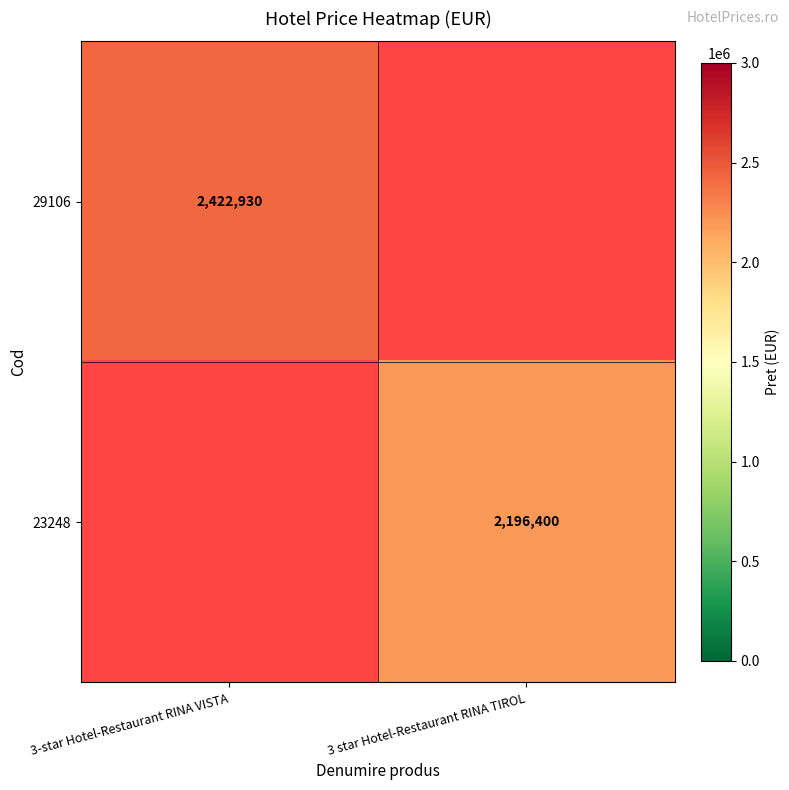

Is the value of 29106 at 3-star Hotel-Restaurant RINA VISTA greater than the value of 23248 at 3 star Hotel-Restaurant RINA TIROL?

Yes